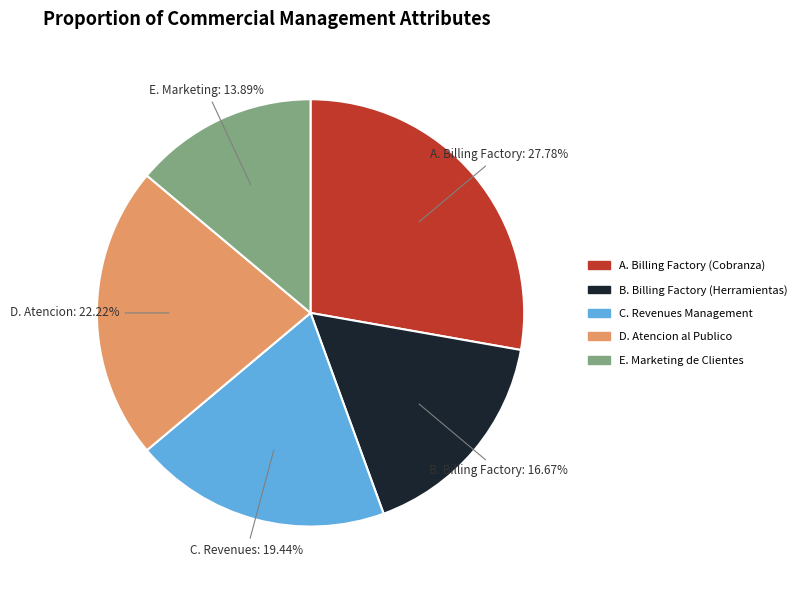

Does any single category account for the majority?

No